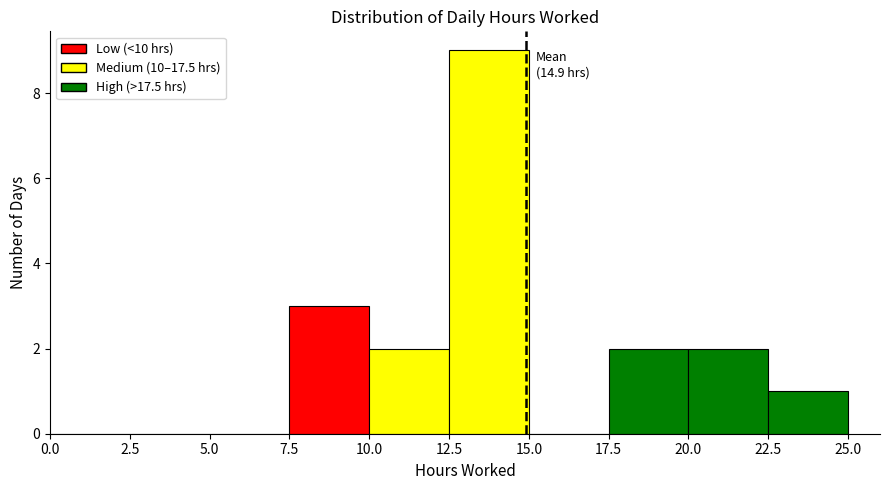

Which range on the x-axis has the tallest bar?

12.5 to 15.0